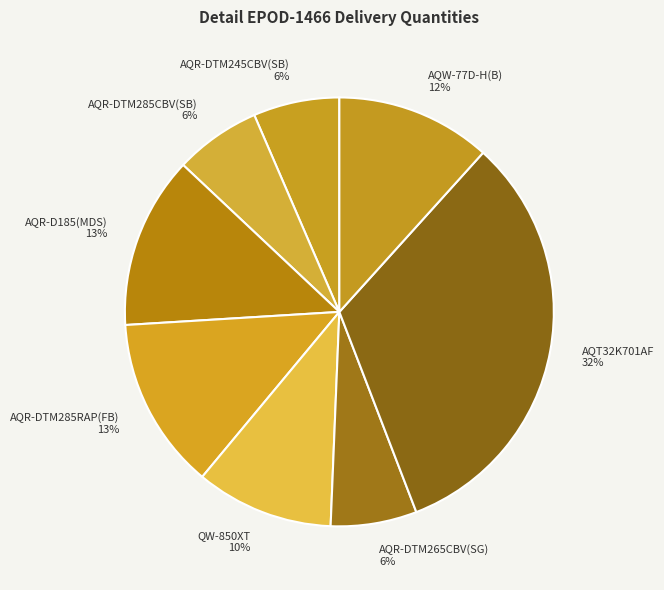

Count the number of slices in the pie.

8